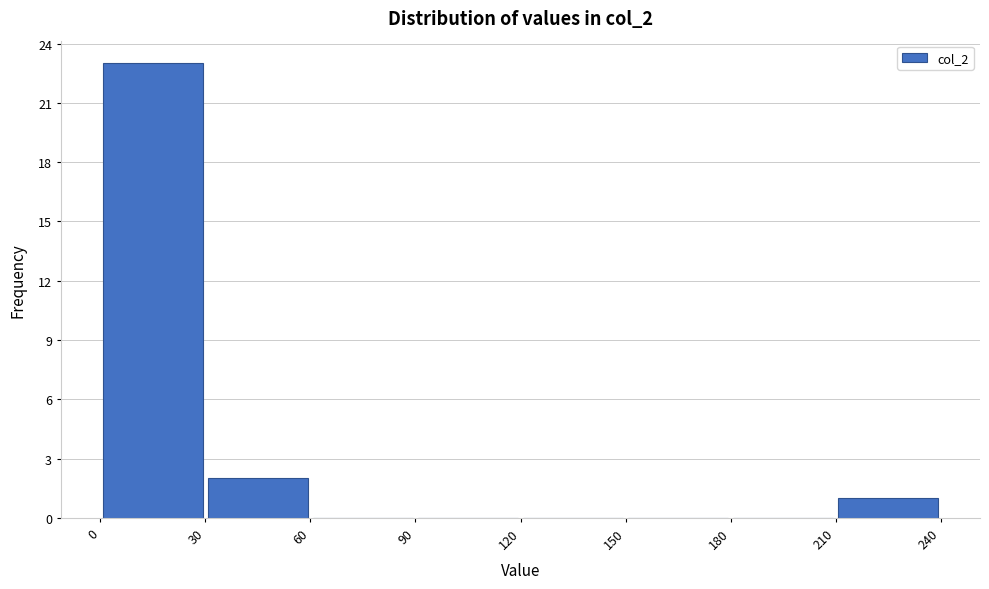

Reading left to right, transcribe this chart: for each bar, give the range it covers on the x-axis and its height. The values are not printed on the chart, so give them approximately, as read against the axis.

0 to 30: 23
30 to 60: 2
60 to 90: 0
90 to 120: 0
120 to 150: 0
150 to 180: 0
180 to 210: 0
210 to 240: 1